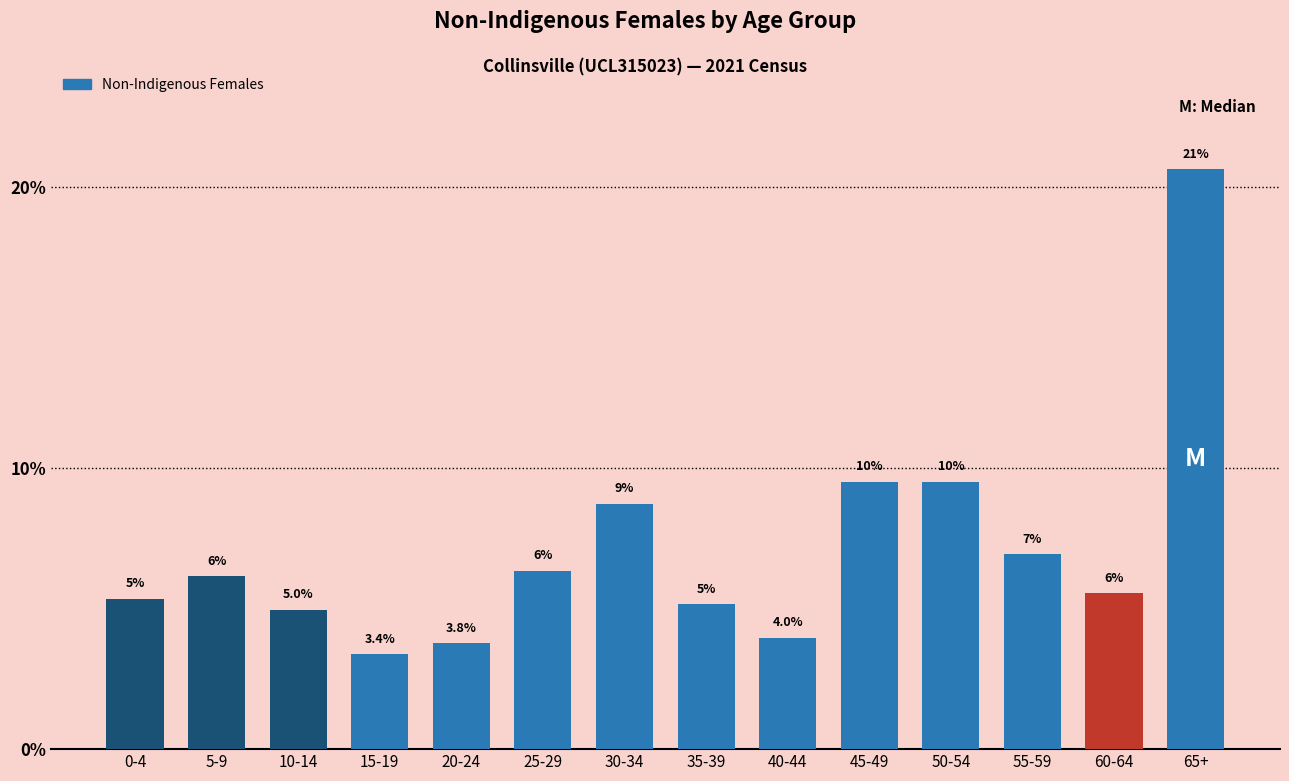

How many bars are there in total?

14